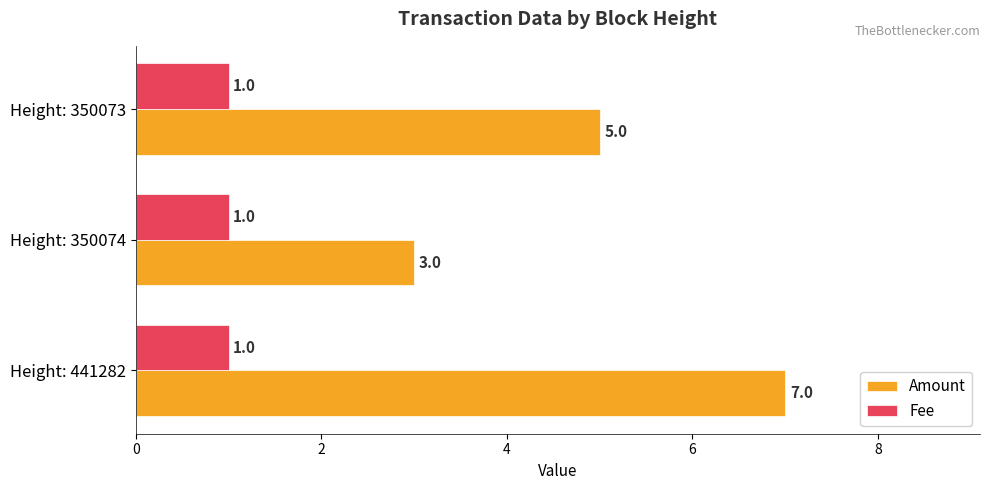

List the series in order of their peak value, highest first.

Amount, Fee